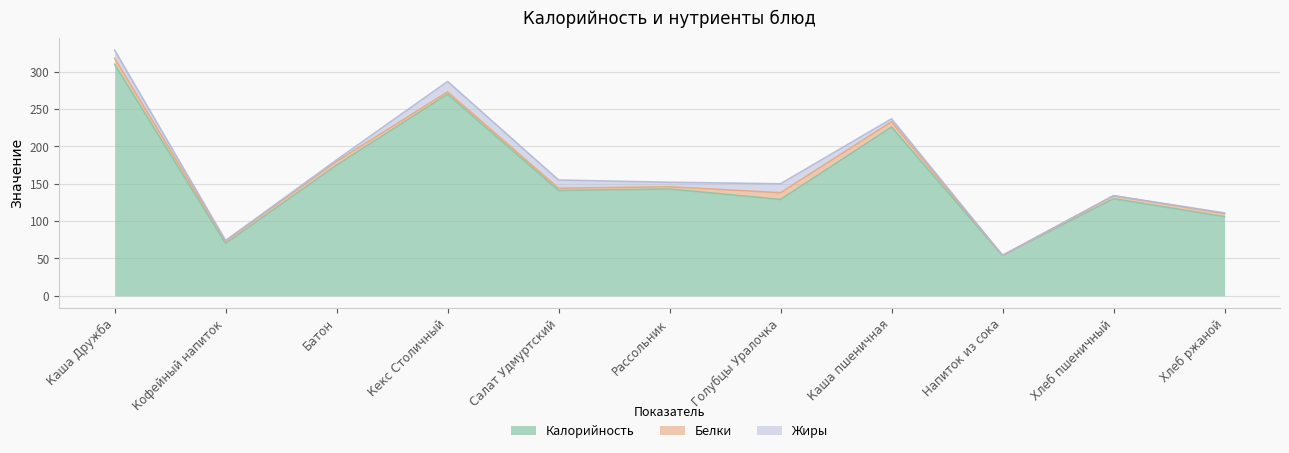

Where is Жиры nearest to the value 7?

Рассольник